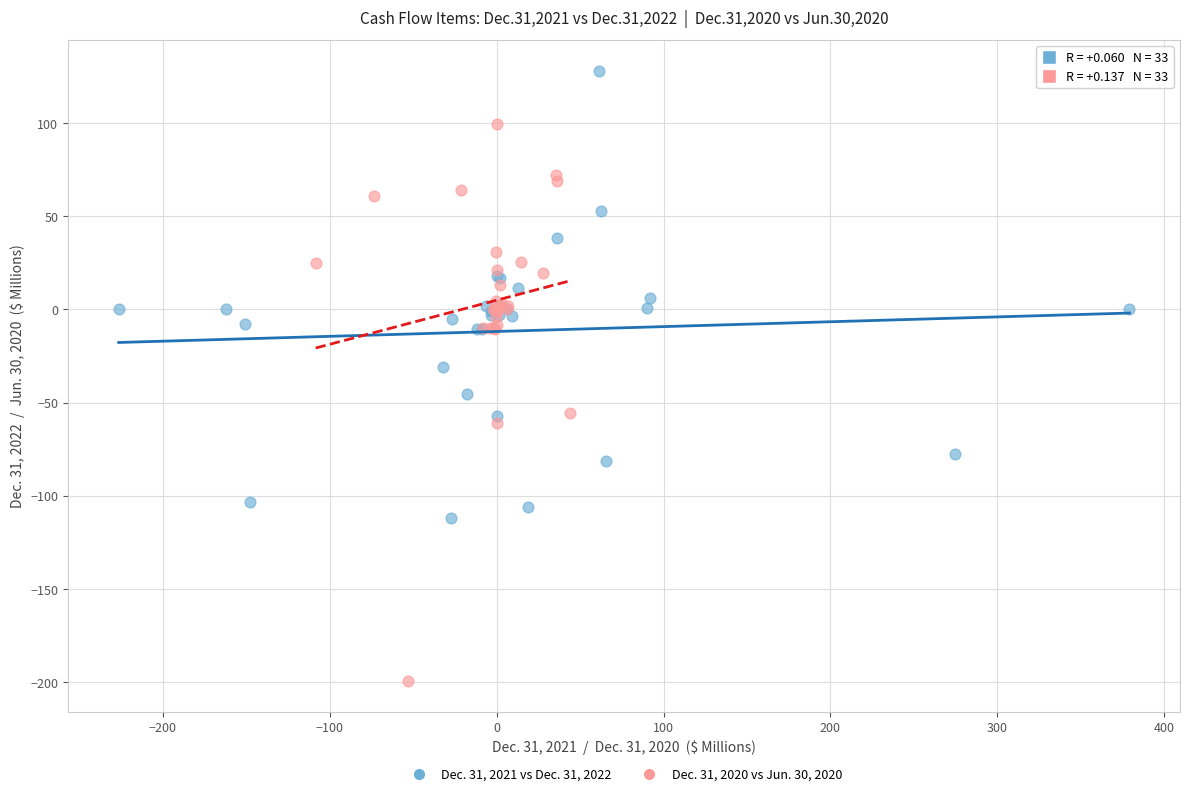

Which series contains the highest Y value?

Dec. 31, 2021 vs Dec. 31, 2022